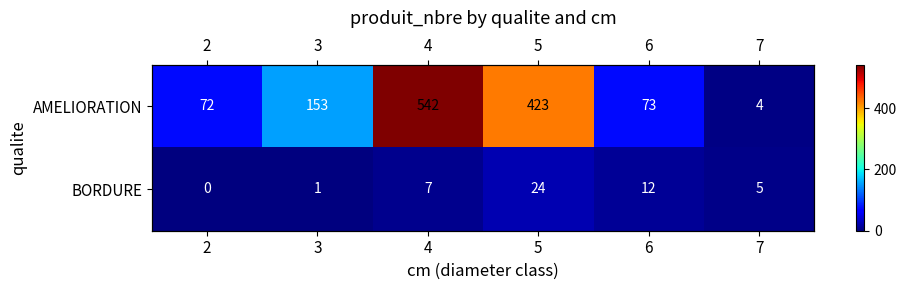

At which label does BORDURE reach its peak?

5